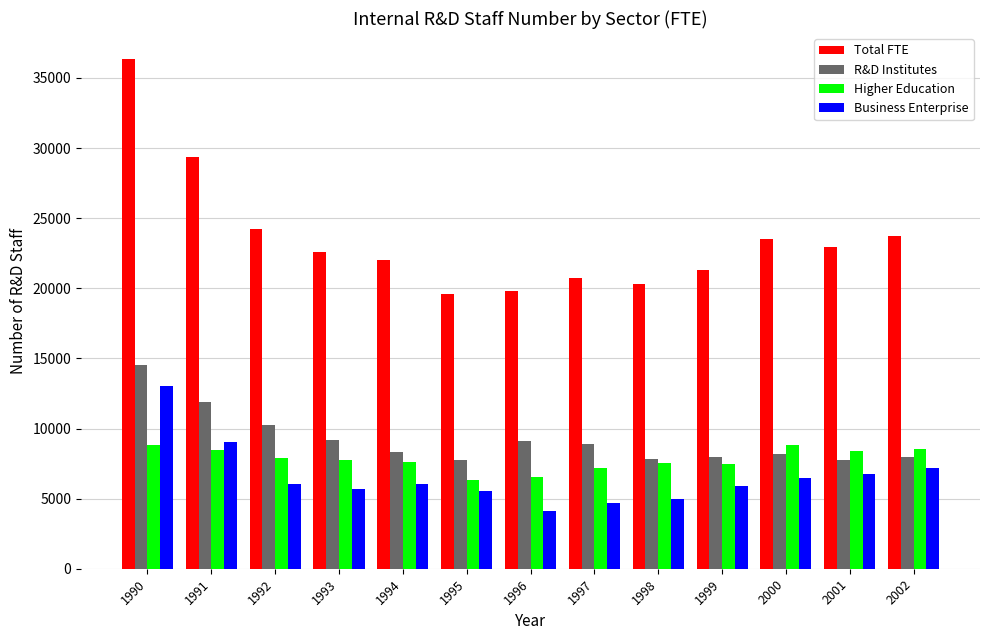

At which category is the sum across all series the highest?

1990